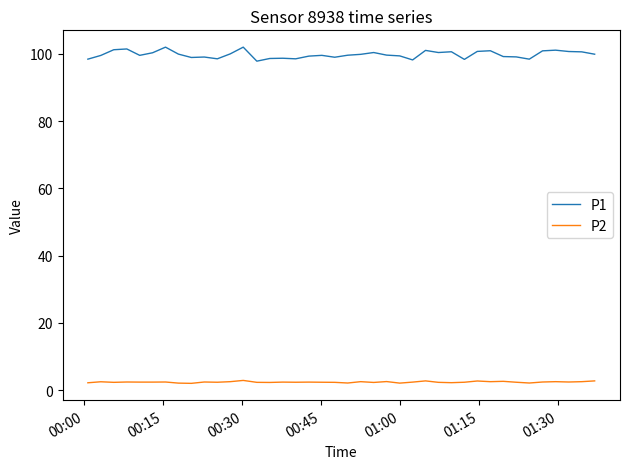

True or false: P2 and P1 intersect in this chart.

False